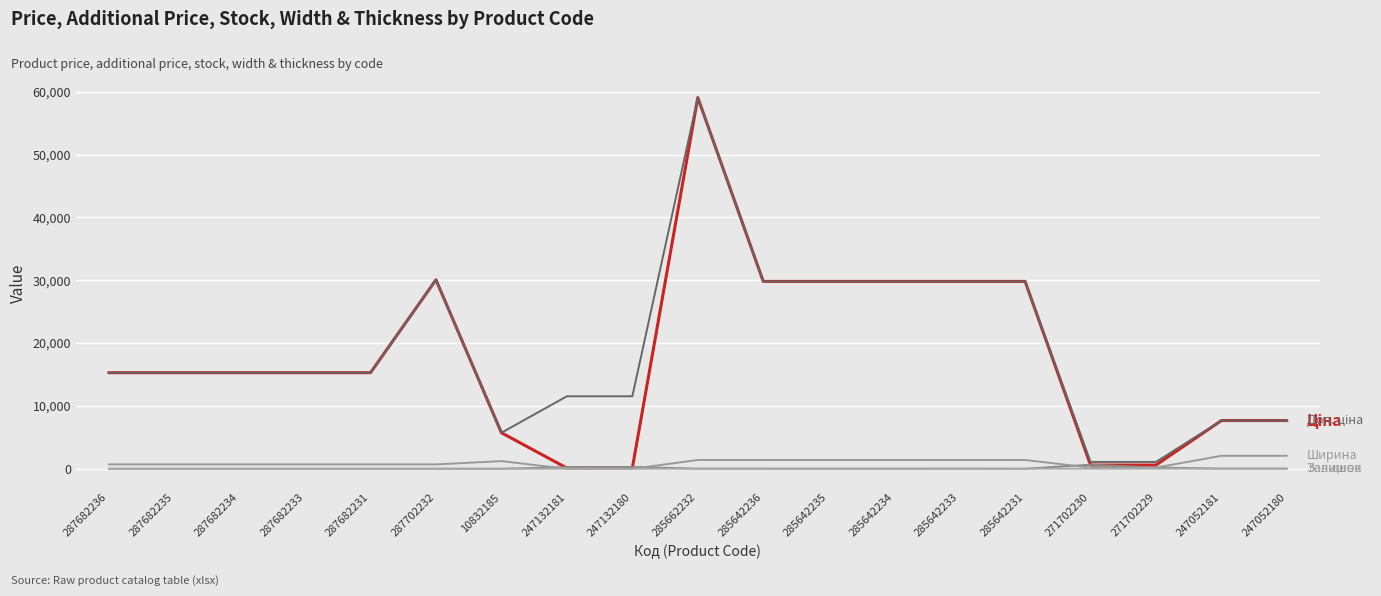

What is the label of the 10th point from the left?

285662232